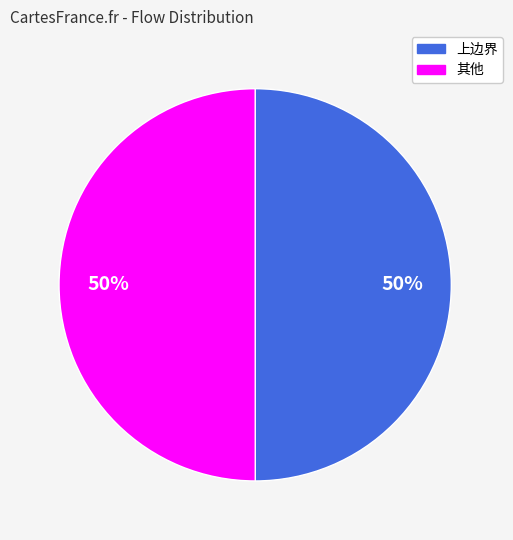

To the nearest percent, what is the average slice percentage?

50%